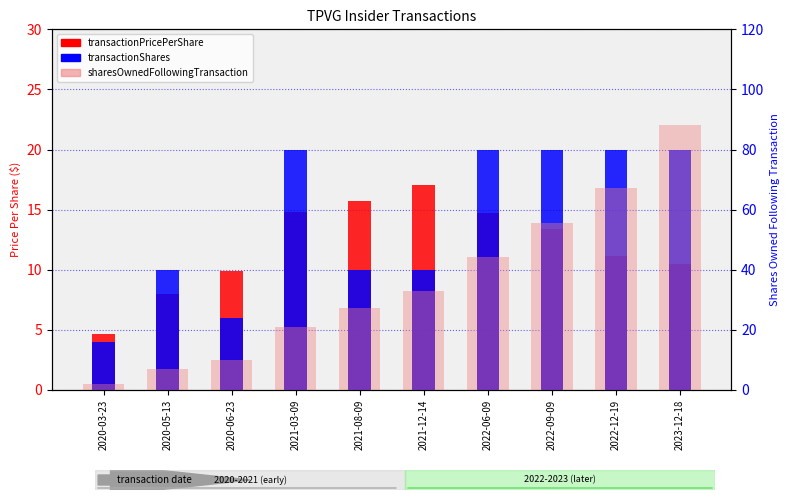

Which series changed the most between 2021-12-14 and 2023-12-18?

sharesOwnedFollowingTransaction (scaled)